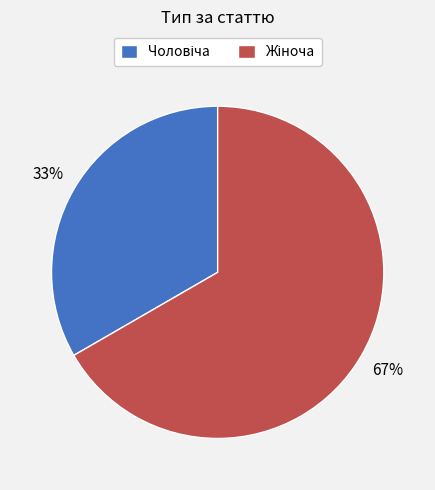

To the nearest percent, what is the average slice percentage?

50%